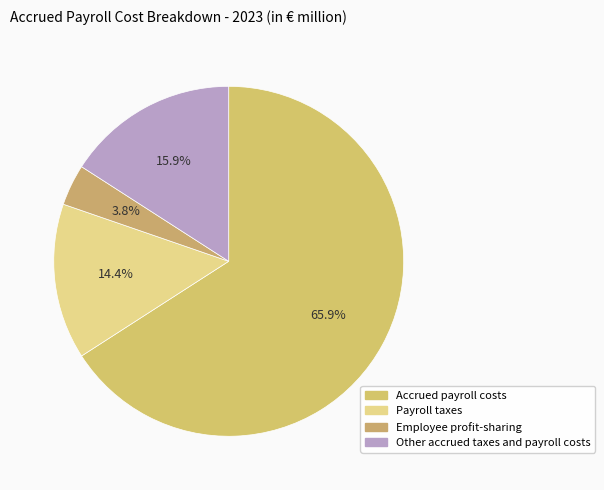

To the nearest percent, what is the combined percentage of Other accrued taxes and payroll costs and Employee profit-sharing?

20%